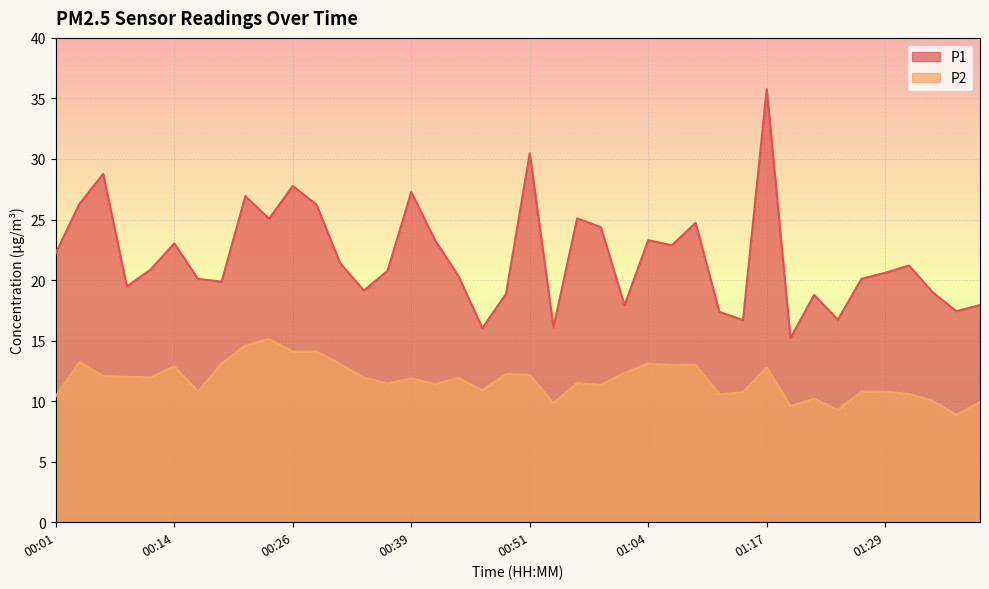

Which label corresponds to the smallest value in the chart?

01:37